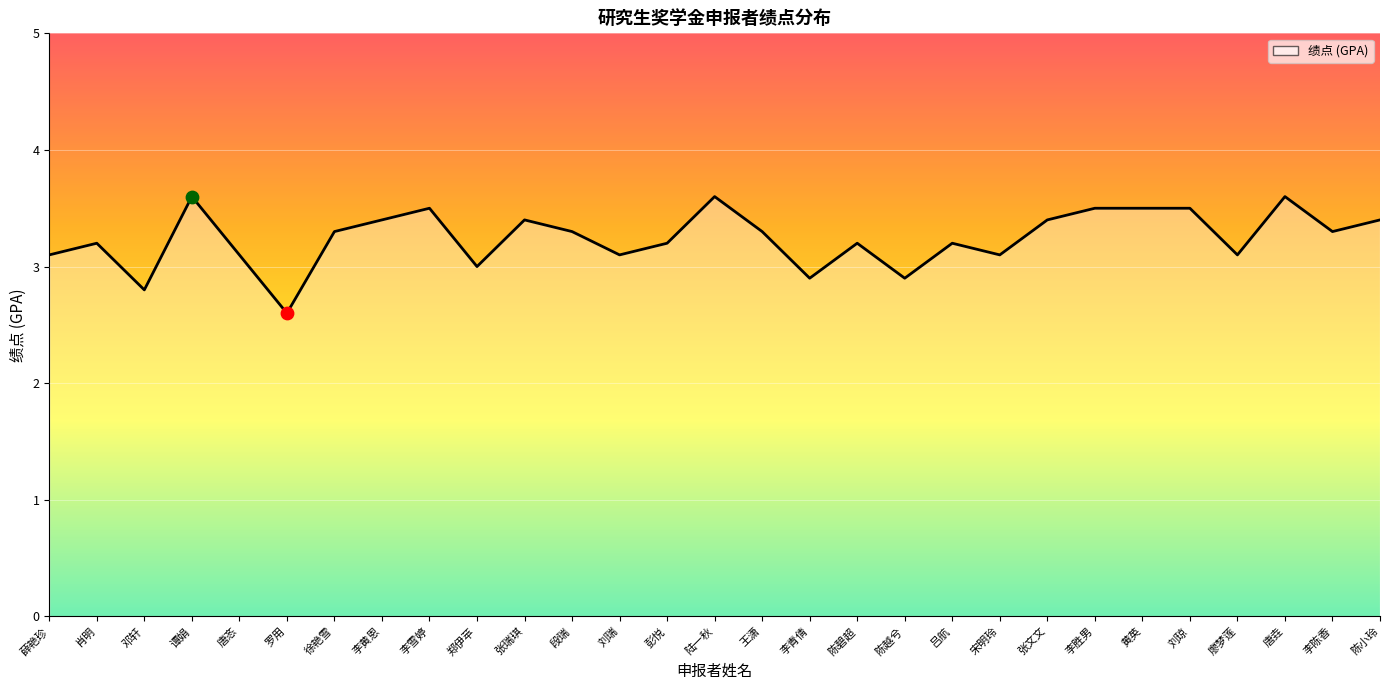

What is the change in value from 肖明 to 段瑞?

+0.1